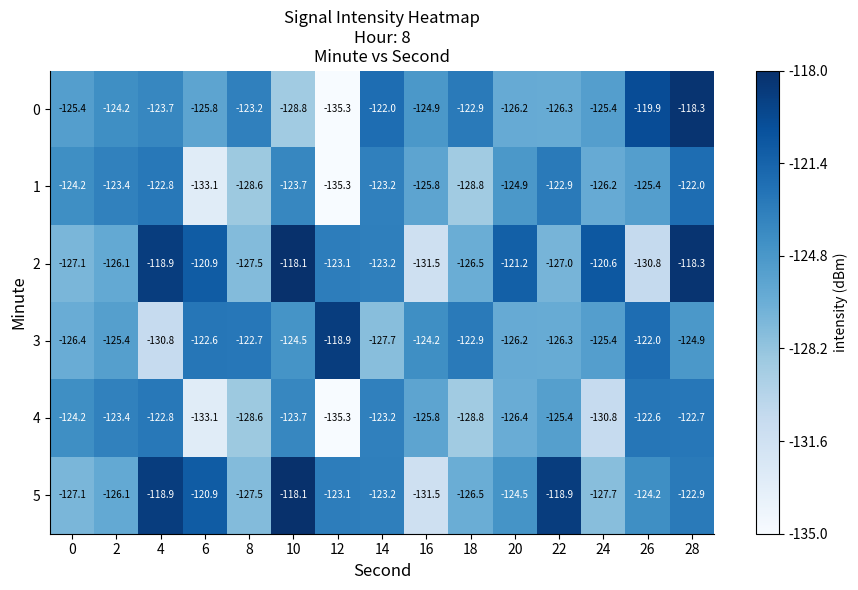

How many data points in 1 are above -124?

6